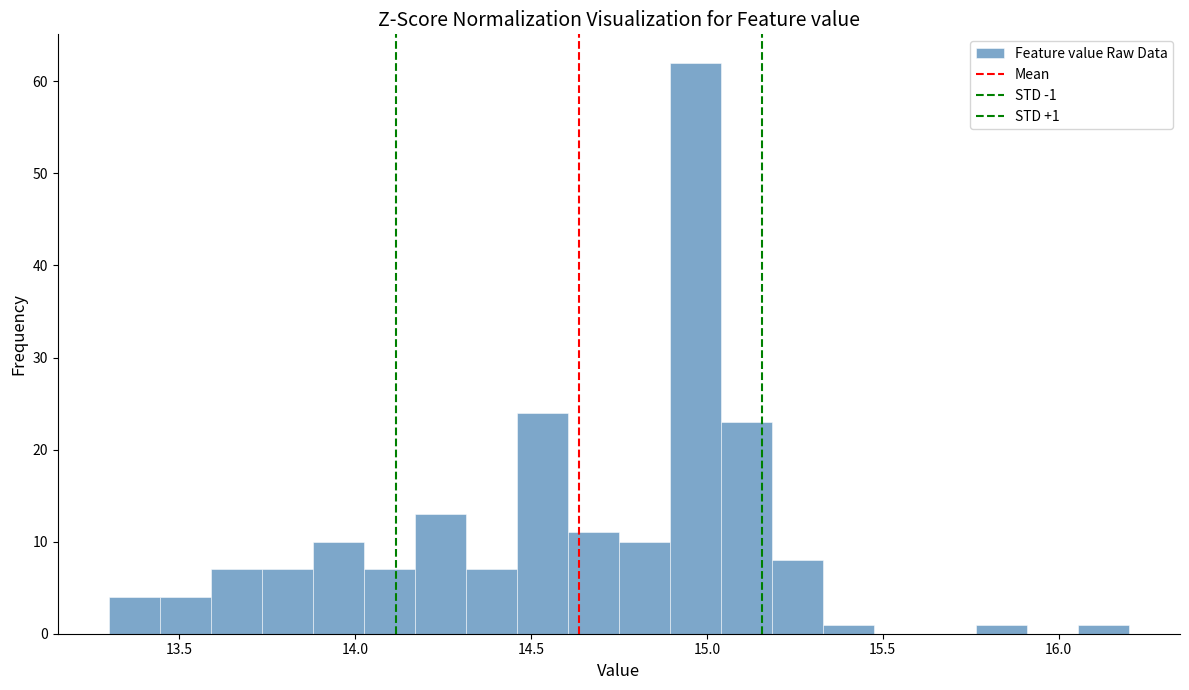

Read against the x-axis, roughly where is the centre of the tallest bar?

14.95